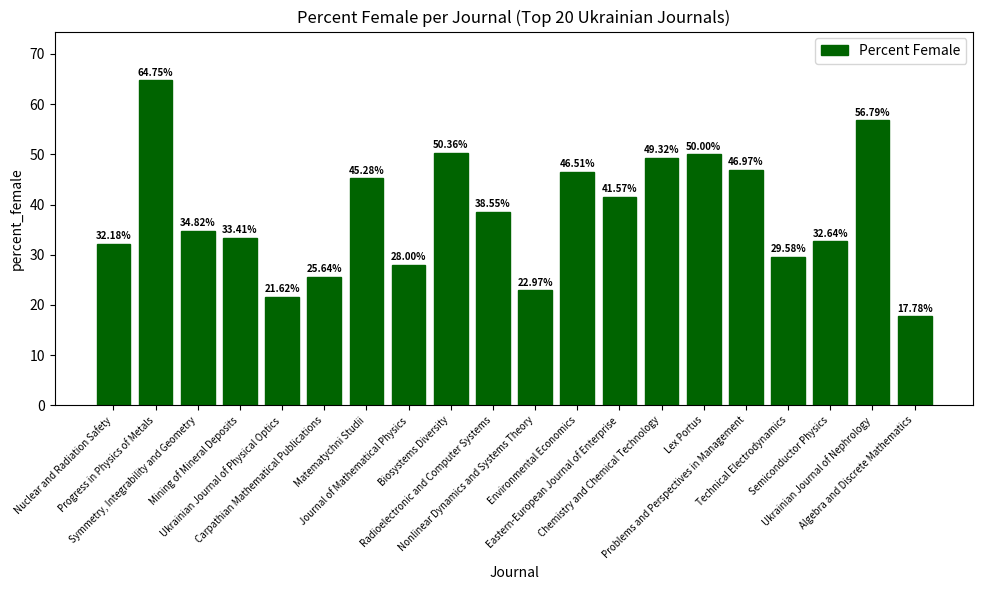

Is it true that the value at Technical Electrodynamics is 18.1?

False